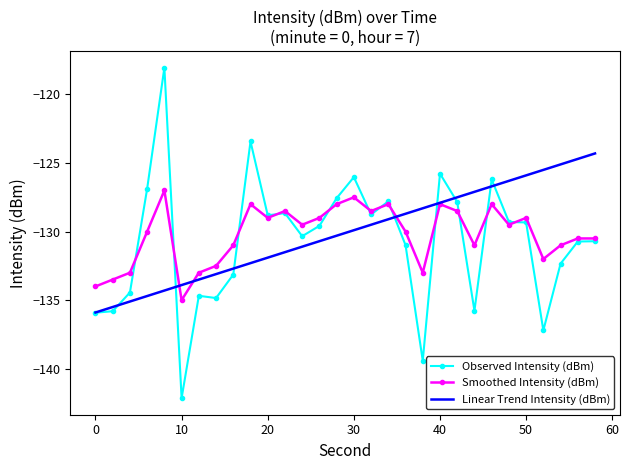

Rank the series by their maximum value, from highest to lowest.

Observed Intensity (dBm), Linear Trend Intensity (dBm), Smoothed Intensity (dBm)